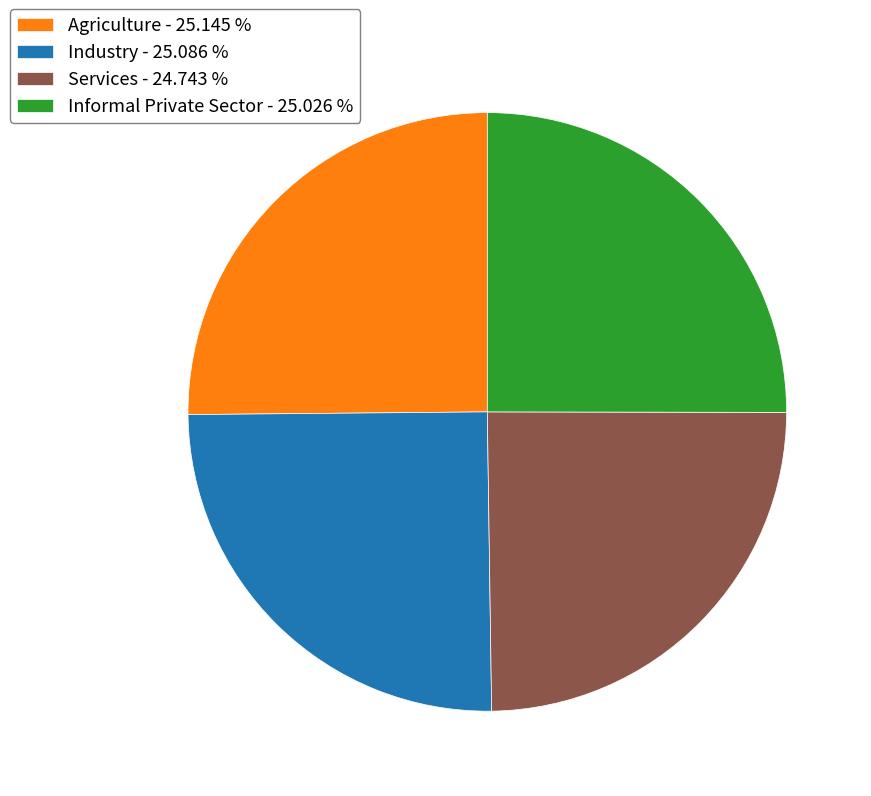

Approximately how many times larger is the value at Services - 24.743 % compared to Informal Private Sector - 25.026 %?

1.0